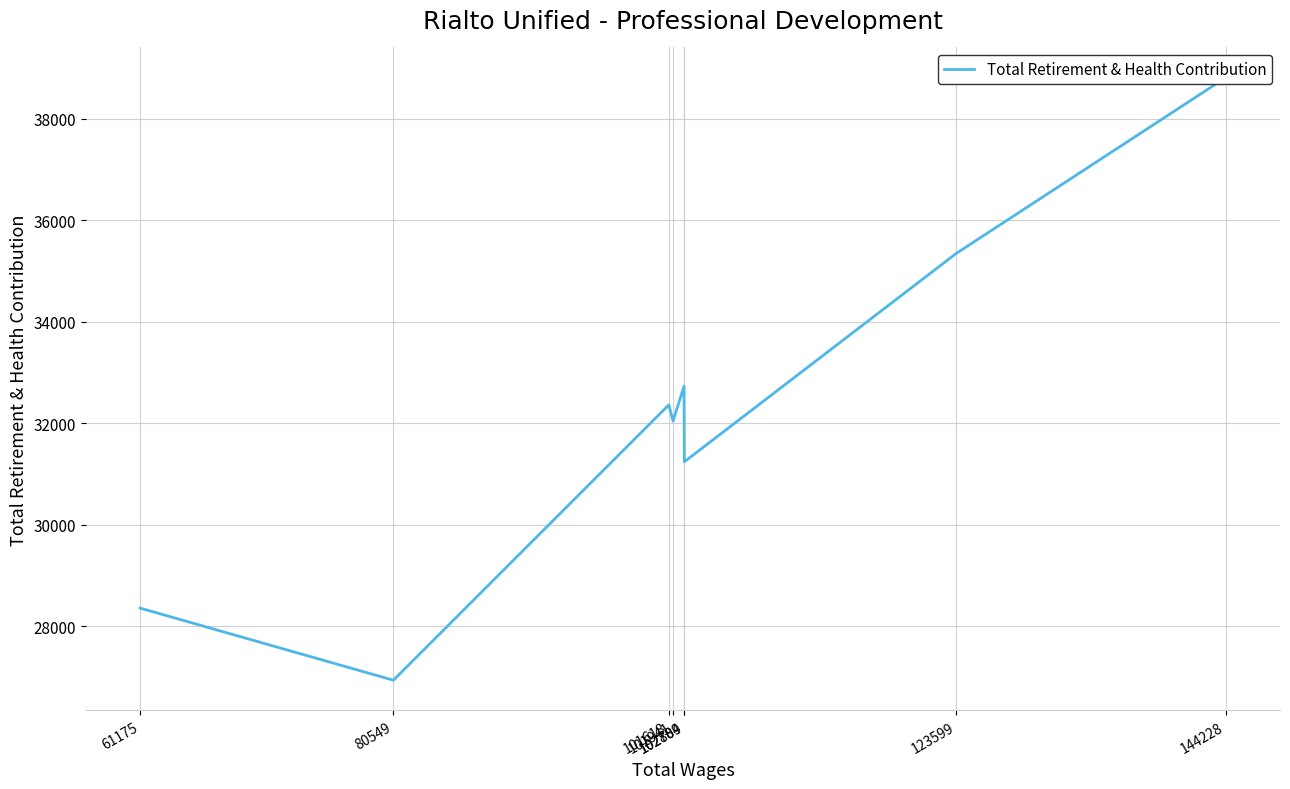

Reading left to right, transcribe all the data shown in this chart.

144228=38807	123599=35341	102809=31239	102784=32727	101941=32042	101618=32359	80549=26936	61175=28356